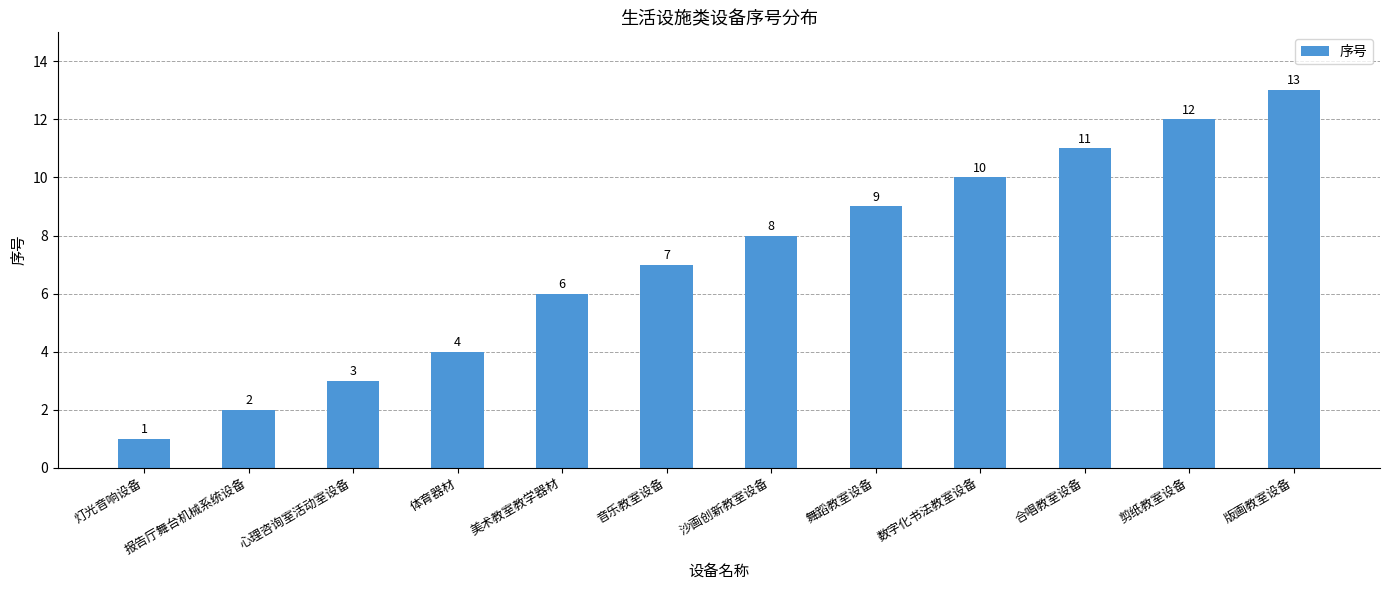

What is the greatest value displayed?

13